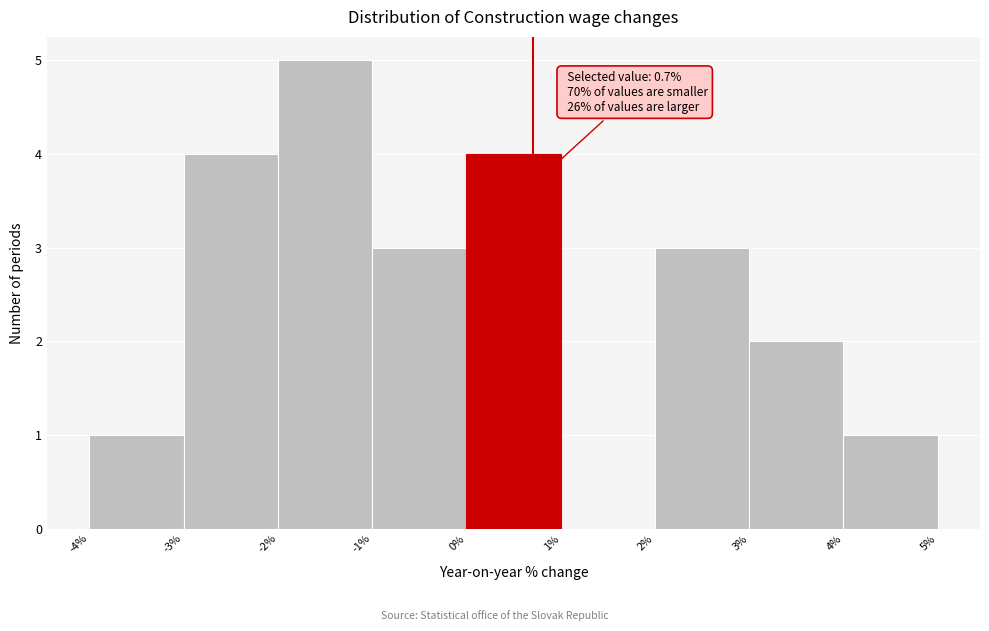

Over which range of the x-axis is the bar tallest?

-2% to -1%